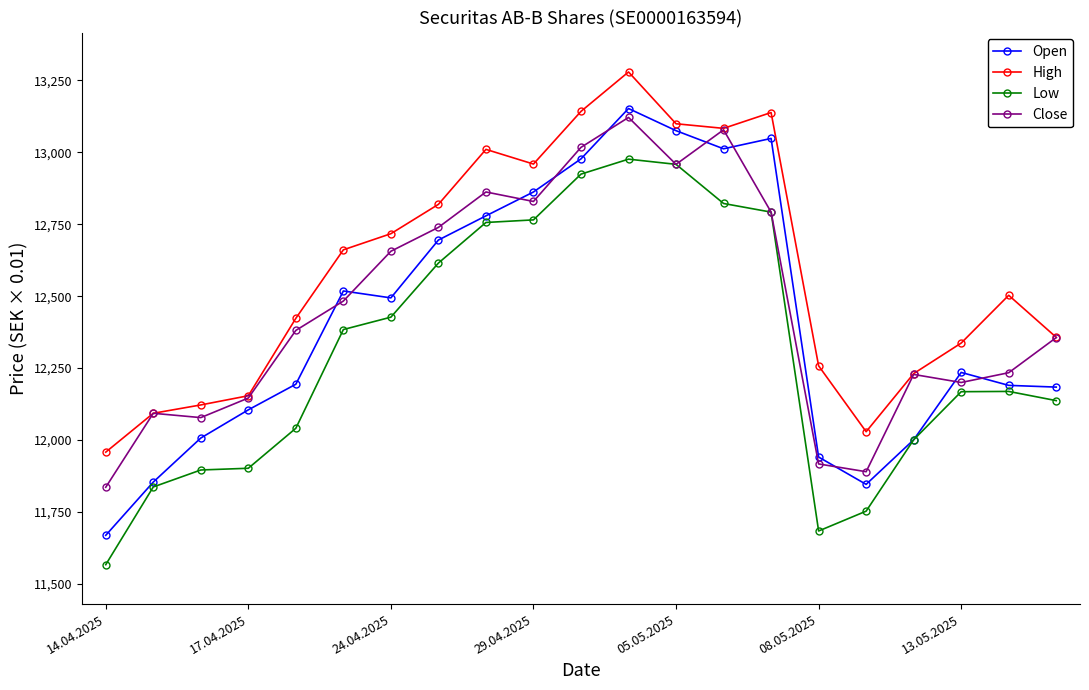

Which series has the widest spread of values?

Open